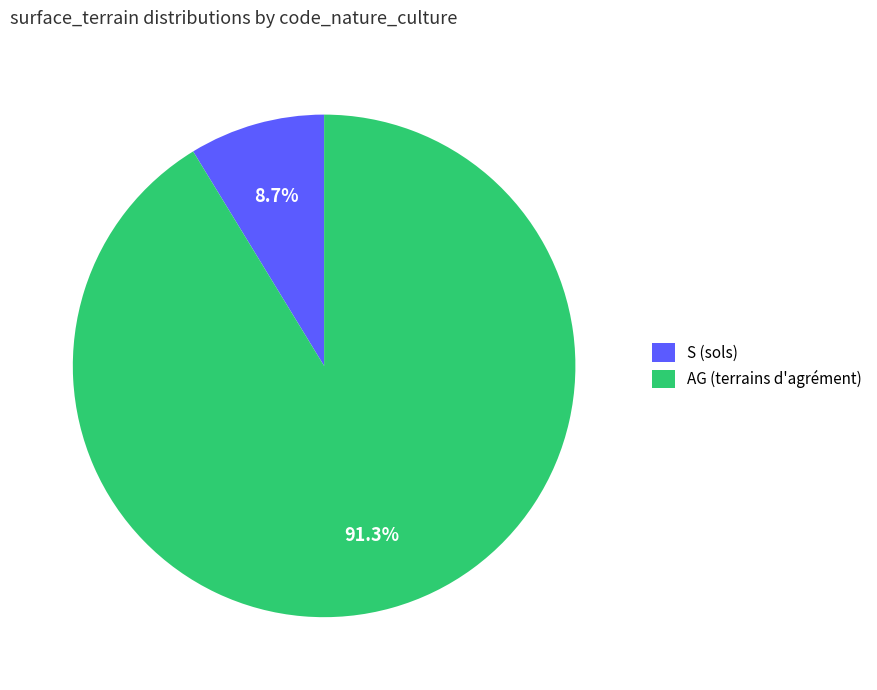

Does S (sols) represent more than half of the total?

No